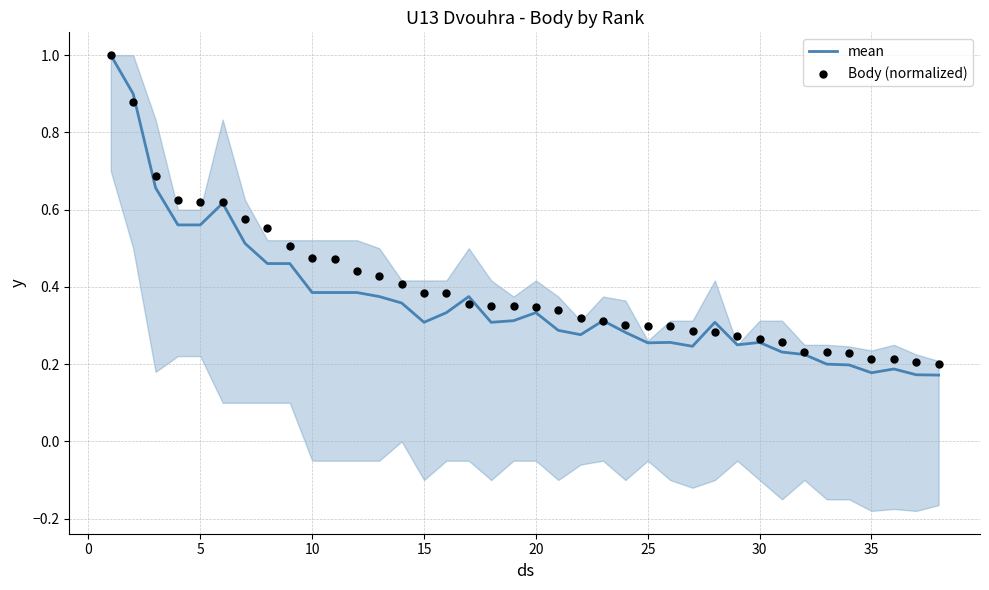

Which series contains the highest Y value?

mean